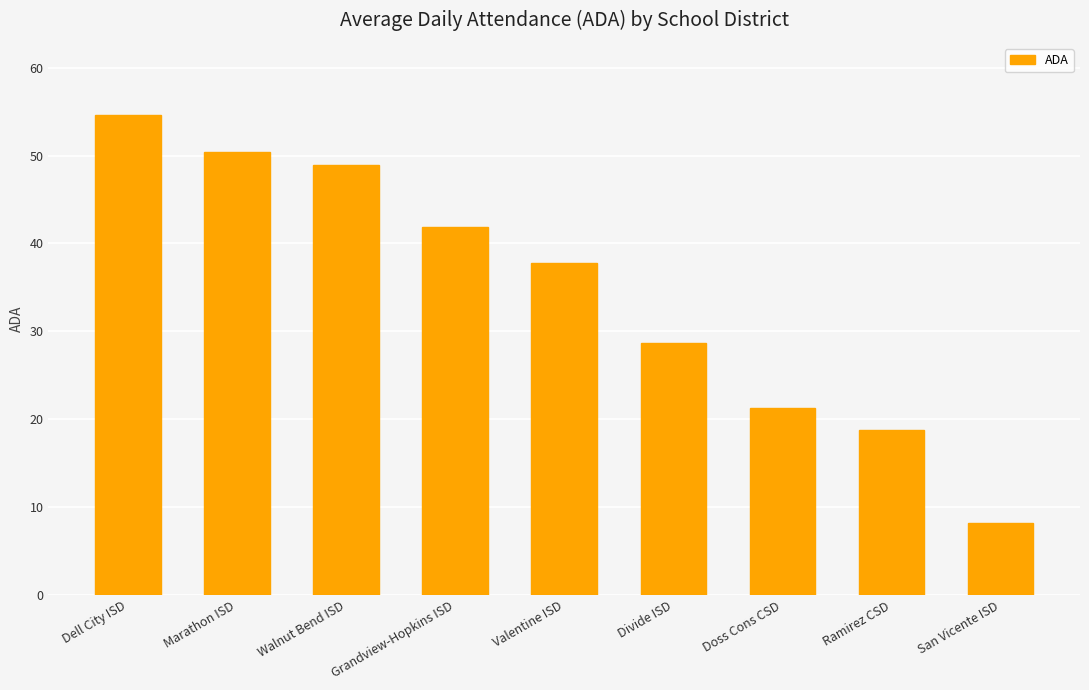

Is it true that the value at Valentine ISD is 37.8?

True